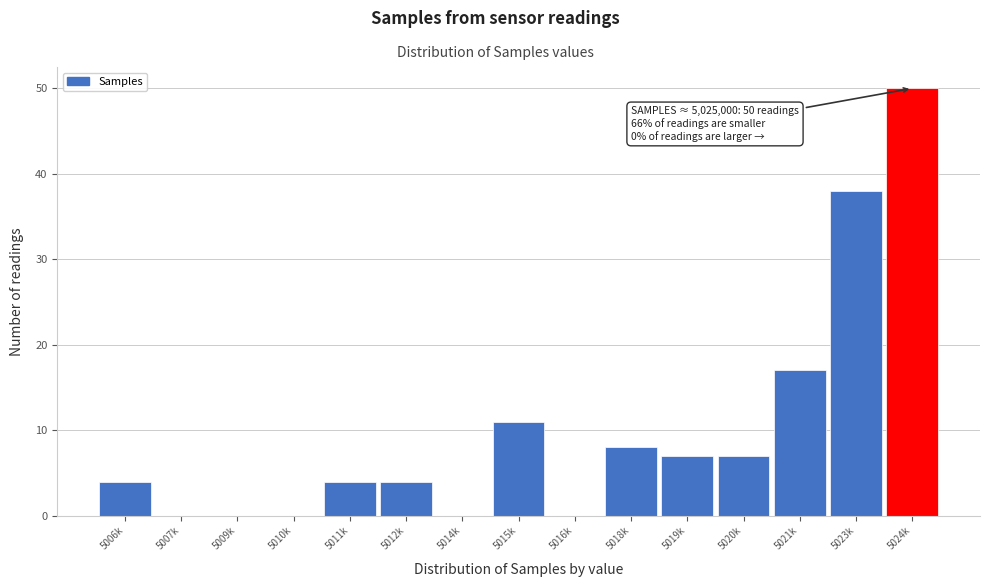

Reading left to right, list all the values displayed in this chart.

5006k=4	5007k=0	5009k=0	5010k=0	5011k=4	5012k=4	5014k=0	5015k=11	5016k=0	5018k=8	5019k=7	5020k=7	5021k=17	5023k=38	5024k=50